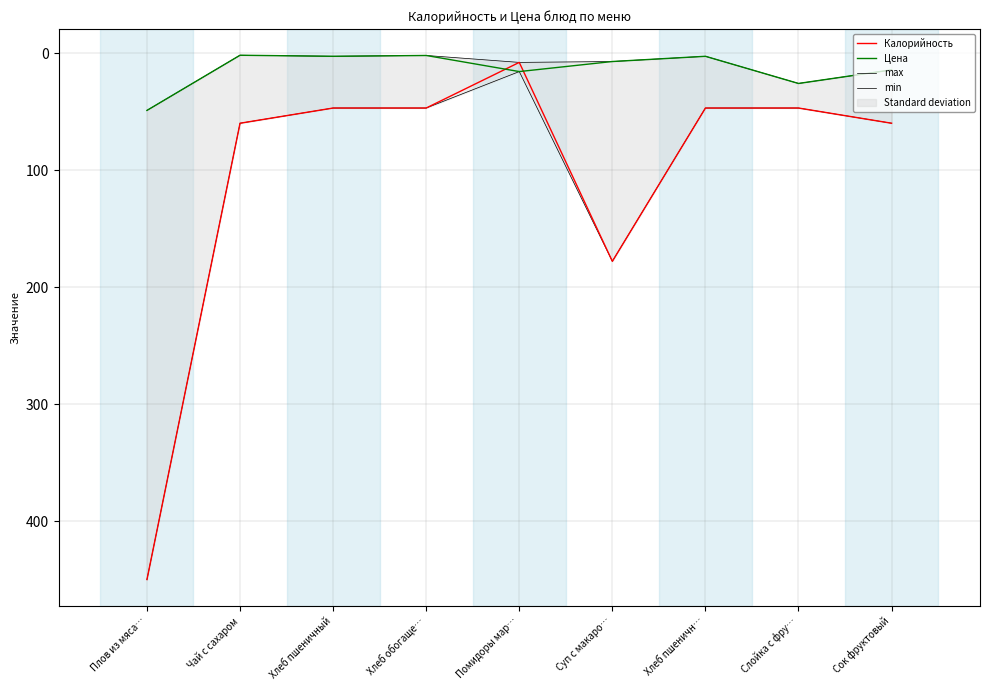

Where does the min series first go above 7?

Плов из мяса…